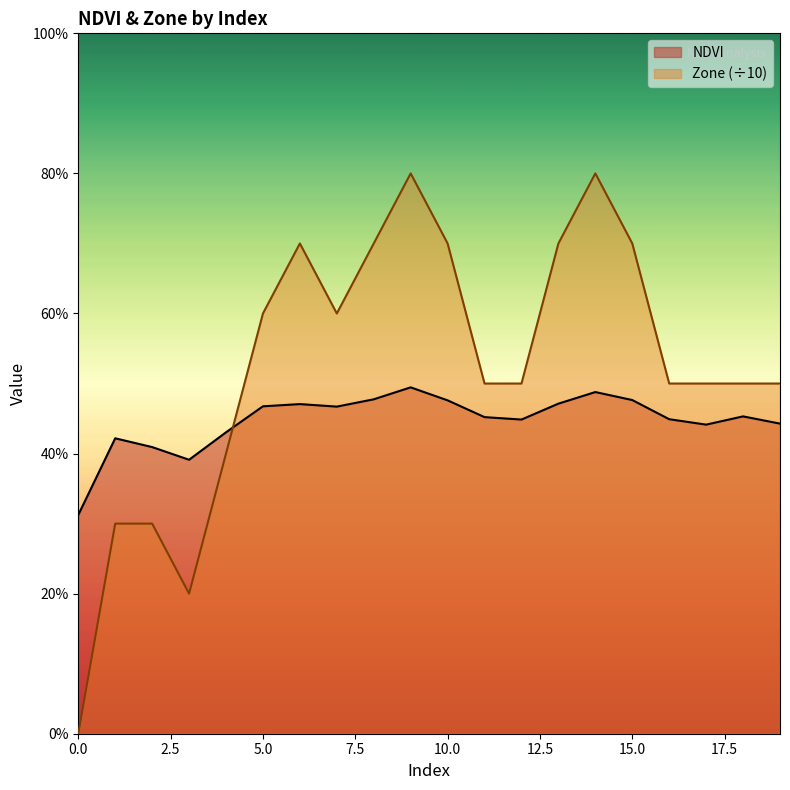

At 4, list the series in order from largest to smallest.

NDVI, Zone